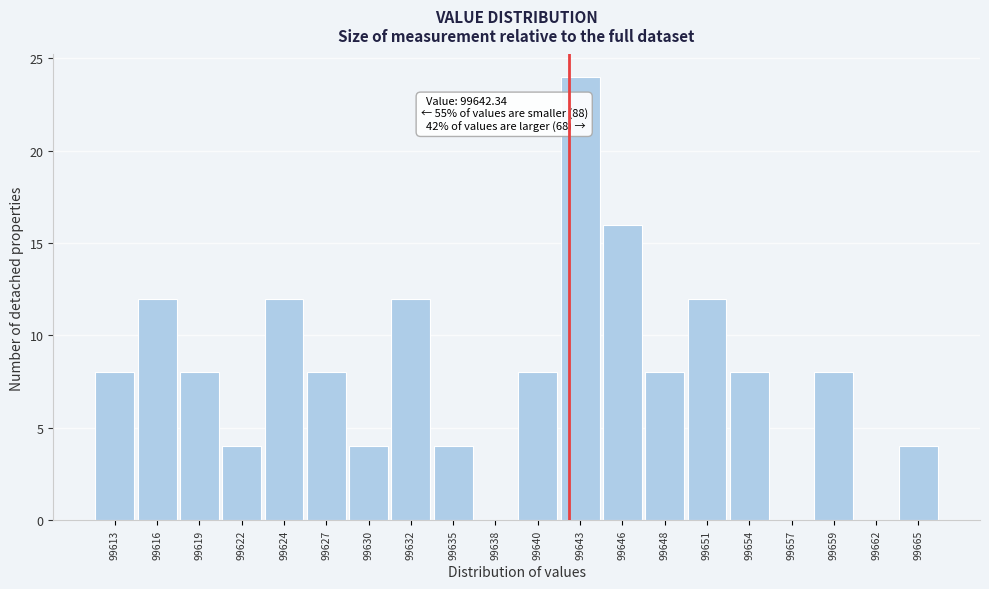

Over which range of the x-axis is the bar tallest?

99641.5 to 99644.5